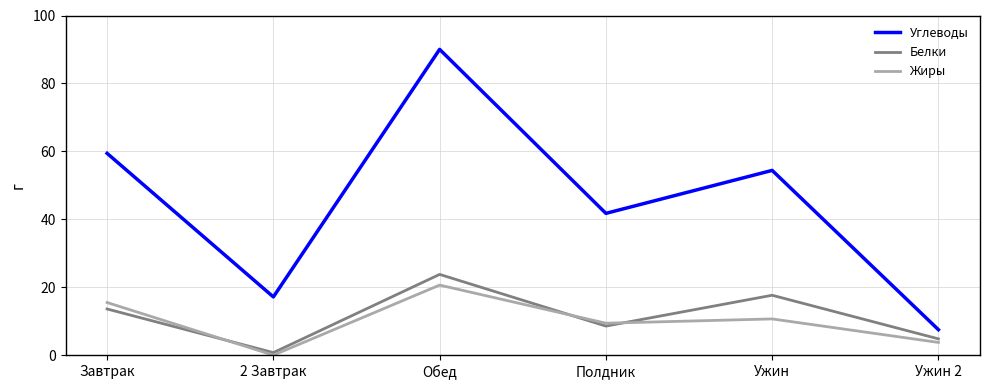

Which series has the widest spread of values?

Углеводы